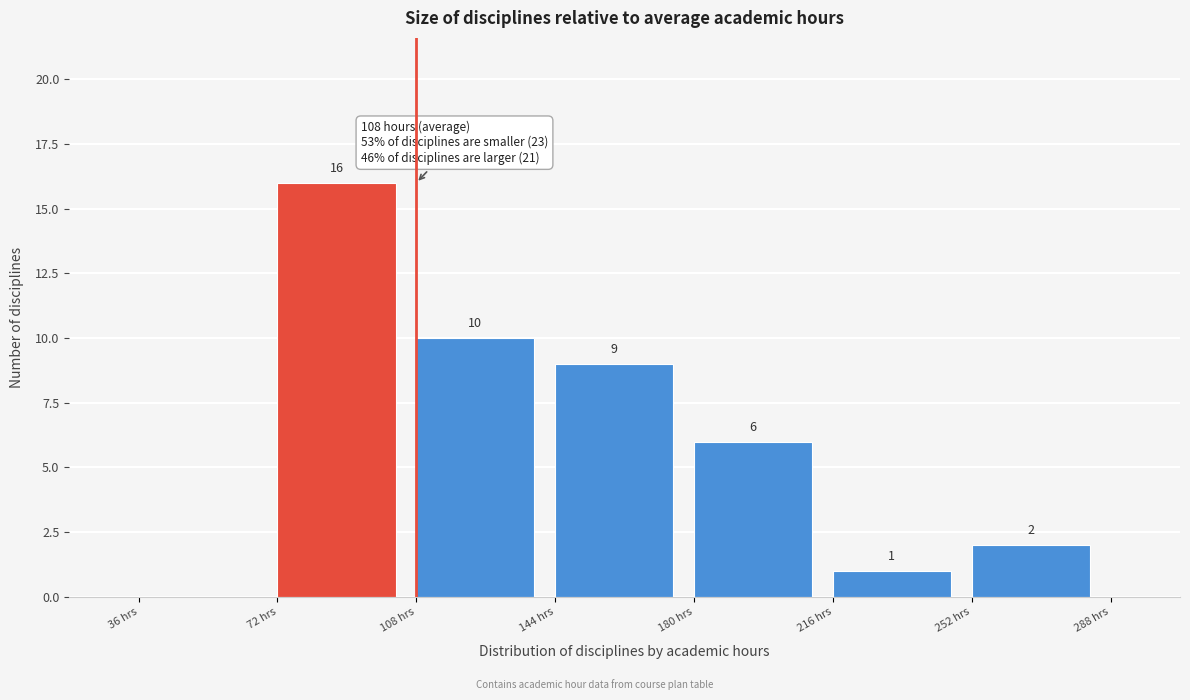

Which range on the x-axis has the tallest bar?

72 to 108